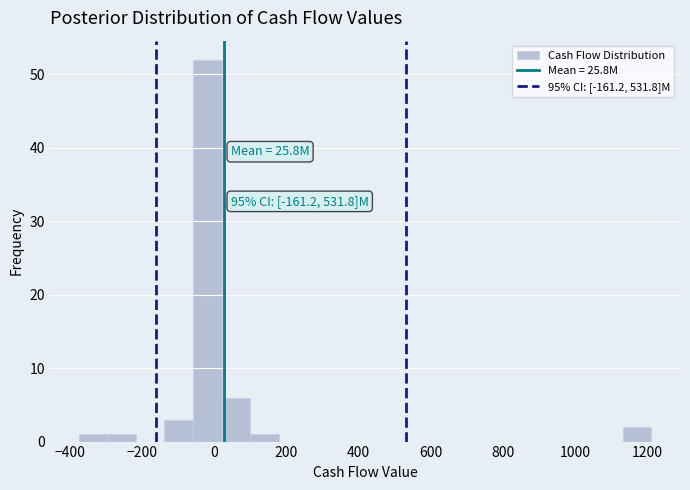

Around what value on the x-axis is the tallest bar? Give the approximate position of its centre, as read against the axis.

-20